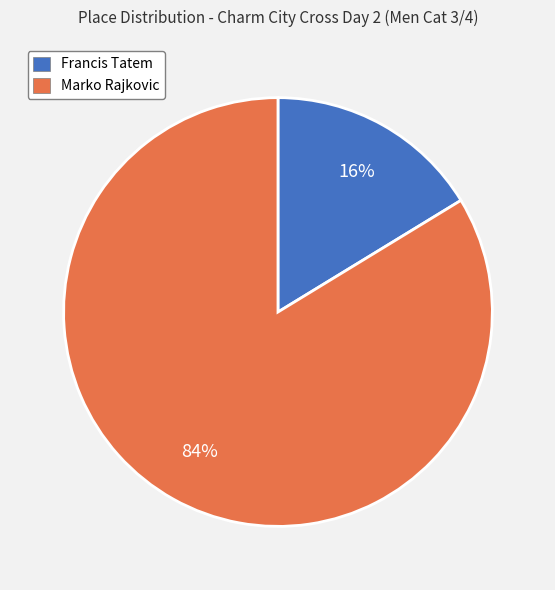

What is the largest slice in the pie chart?

Marko Rajkovic